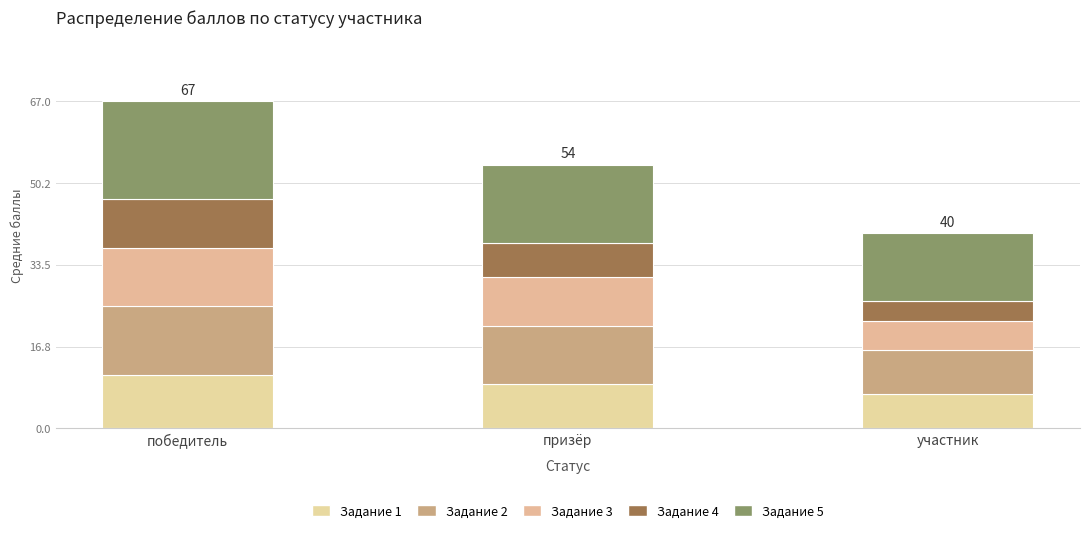

At which category is the sum across all series the highest?

победитель